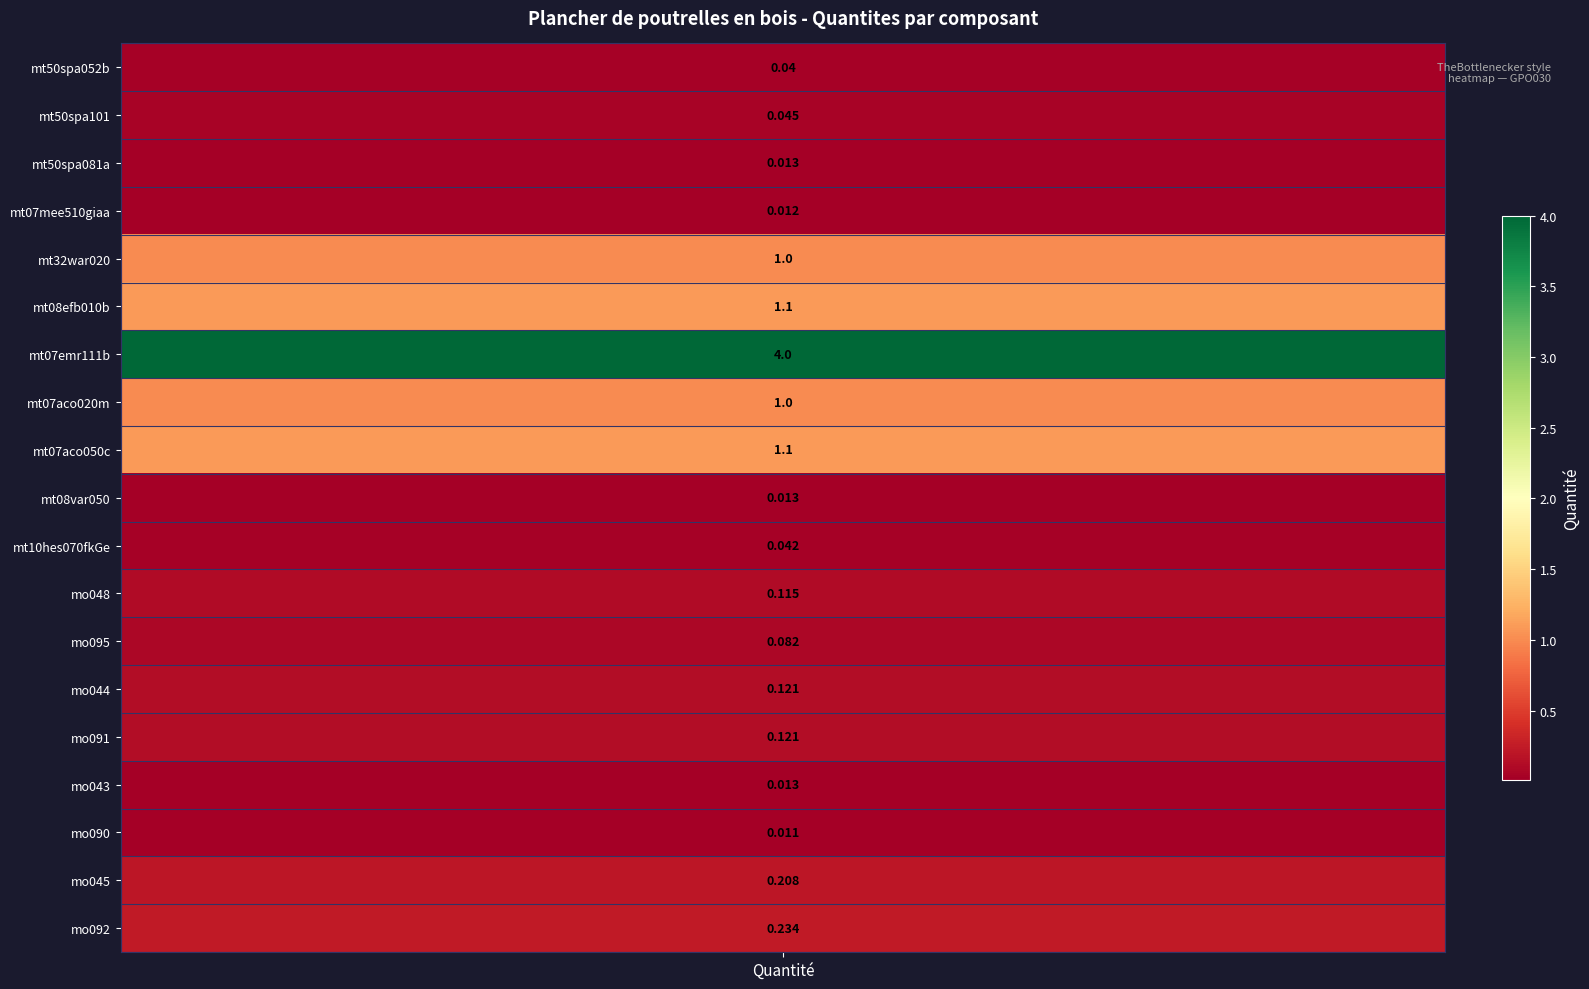

What is the sum of all values?

9.3